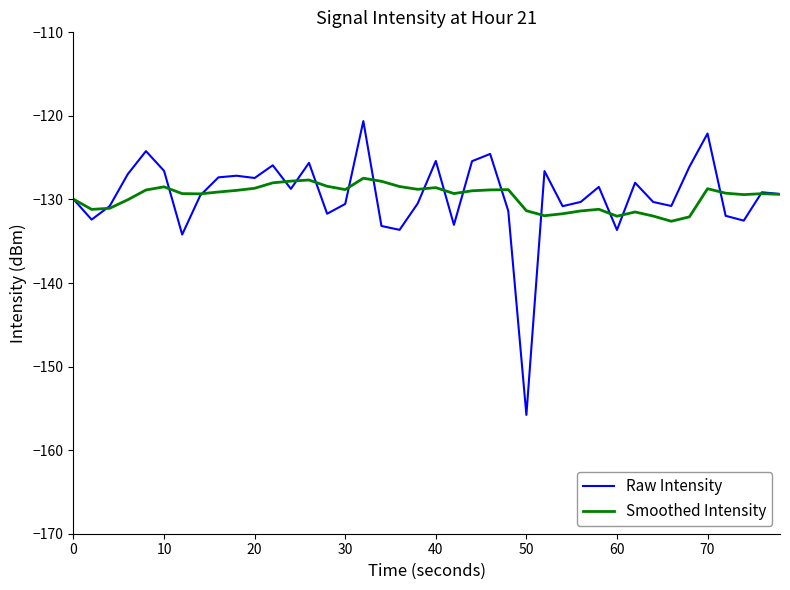

Which series has the largest range (max minus min)?

Raw Intensity